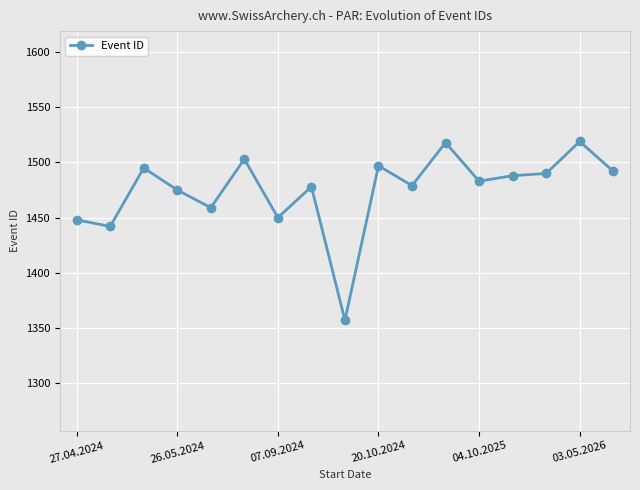

What is the difference between the maximum and minimum values?

162